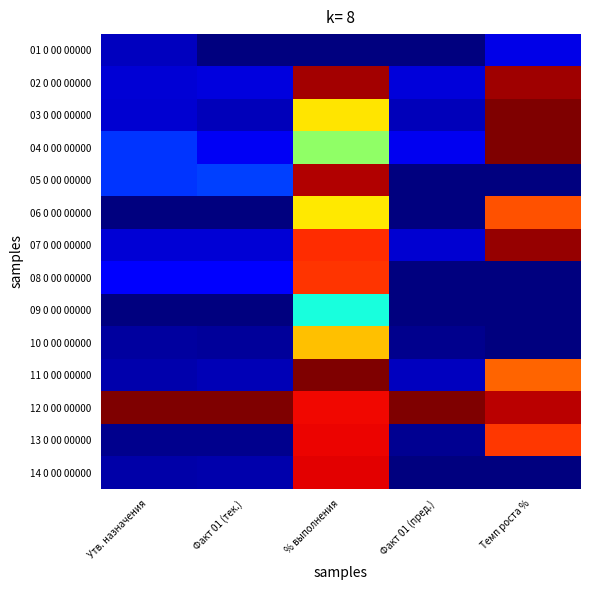

Reading right to left, what are all the values shown in this chart?

01 0 00 00000: Темп роста %=0.1	Факт 01 (пред.)=0.0	% выполнения=0.0	Факт 01 (тек.)=0.0	Утв. назначения=0.1
02 0 00 00000: Темп роста %=1.0	Факт 01 (пред.)=0.1	% выполнения=1.0	Факт 01 (тек.)=0.1	Утв. назначения=0.1
03 0 00 00000: Темп роста %=1.0	Факт 01 (пред.)=0.1	% выполнения=0.7	Факт 01 (тек.)=0.1	Утв. назначения=0.1
04 0 00 00000: Темп роста %=1.0	Факт 01 (пред.)=0.1	% выполнения=0.5	Факт 01 (тек.)=0.1	Утв. назначения=0.2
05 0 00 00000: Темп роста %=0.0	Факт 01 (пред.)=0.0	% выполнения=1.0	Факт 01 (тек.)=0.2	Утв. назначения=0.2
06 0 00 00000: Темп роста %=0.8	Факт 01 (пред.)=0.0	% выполнения=0.7	Факт 01 (тек.)=0.0	Утв. назначения=0.0
07 0 00 00000: Темп роста %=1.0	Факт 01 (пред.)=0.1	% выполнения=0.9	Факт 01 (тек.)=0.1	Утв. назначения=0.1
08 0 00 00000: Темп роста %=0.0	Факт 01 (пред.)=0.0	% выполнения=0.9	Факт 01 (тек.)=0.1	Утв. назначения=0.1
09 0 00 00000: Темп роста %=0.0	Факт 01 (пред.)=0.0	% выполнения=0.4	Факт 01 (тек.)=0.0	Утв. назначения=0.0
10 0 00 00000: Темп роста %=0.0	Факт 01 (пред.)=0.0	% выполнения=0.7	Факт 01 (тек.)=0.0	Утв. назначения=0.0
11 0 00 00000: Темп роста %=0.8	Факт 01 (пред.)=0.1	% выполнения=1.0	Факт 01 (тек.)=0.0	Утв. назначения=0.0
12 0 00 00000: Темп роста %=0.9	Факт 01 (пред.)=1.0	% выполнения=0.9	Факт 01 (тек.)=1.0	Утв. назначения=1.0
13 0 00 00000: Темп роста %=0.9	Факт 01 (пред.)=0.0	% выполнения=0.9	Факт 01 (тек.)=0.0	Утв. назначения=0.0
14 0 00 00000: Темп роста %=0.0	Факт 01 (пред.)=0.0	% выполнения=0.9	Факт 01 (тек.)=0.0	Утв. назначения=0.0